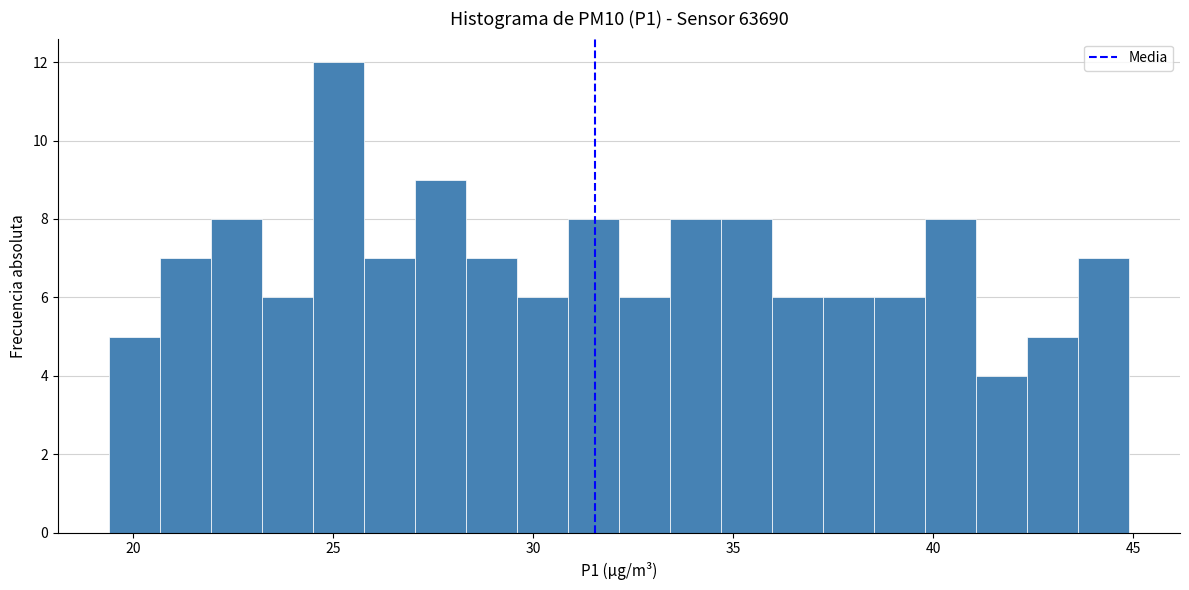

Read against the x-axis, roughly where is the centre of the tallest bar?

25.0